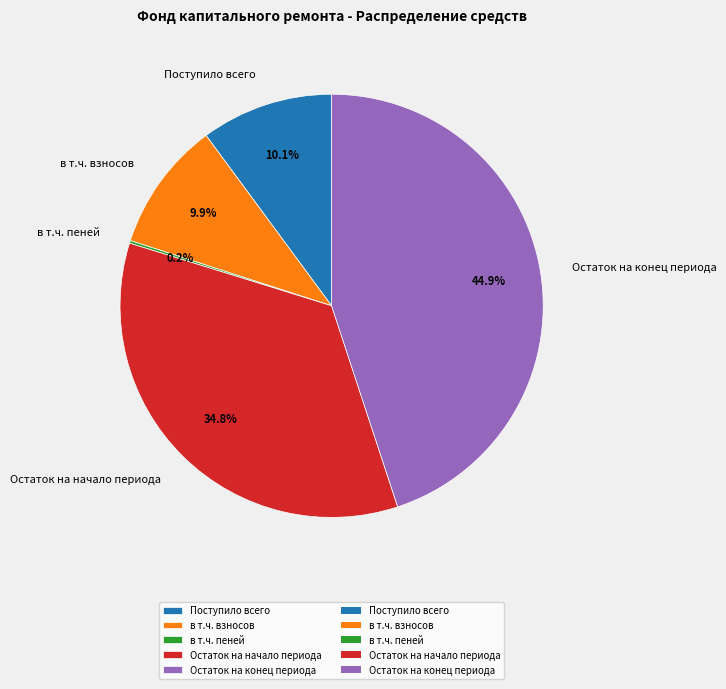

Between Остаток на конец периода and Остаток на начало периода, which is larger?

Остаток на конец периода